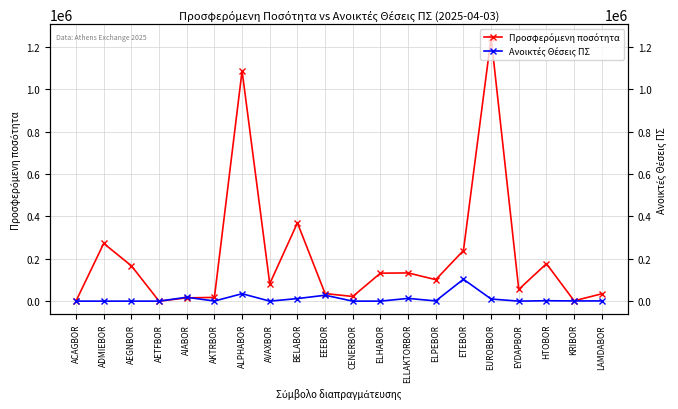

The value of Ανοικτές Θέσεις ΠΣ at EEEBOR is 27881. True or false?

True